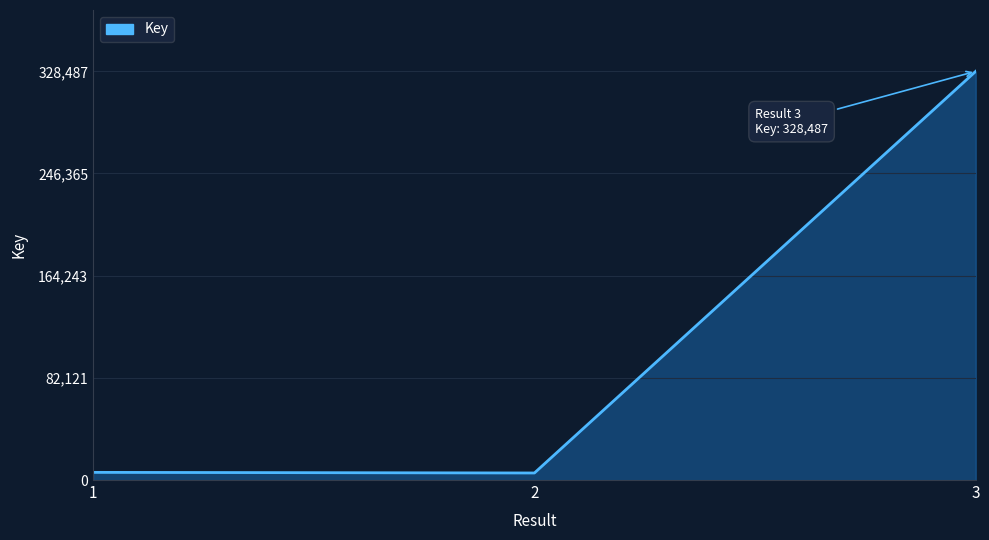

What is the change in value from 2 to 3?

+322820